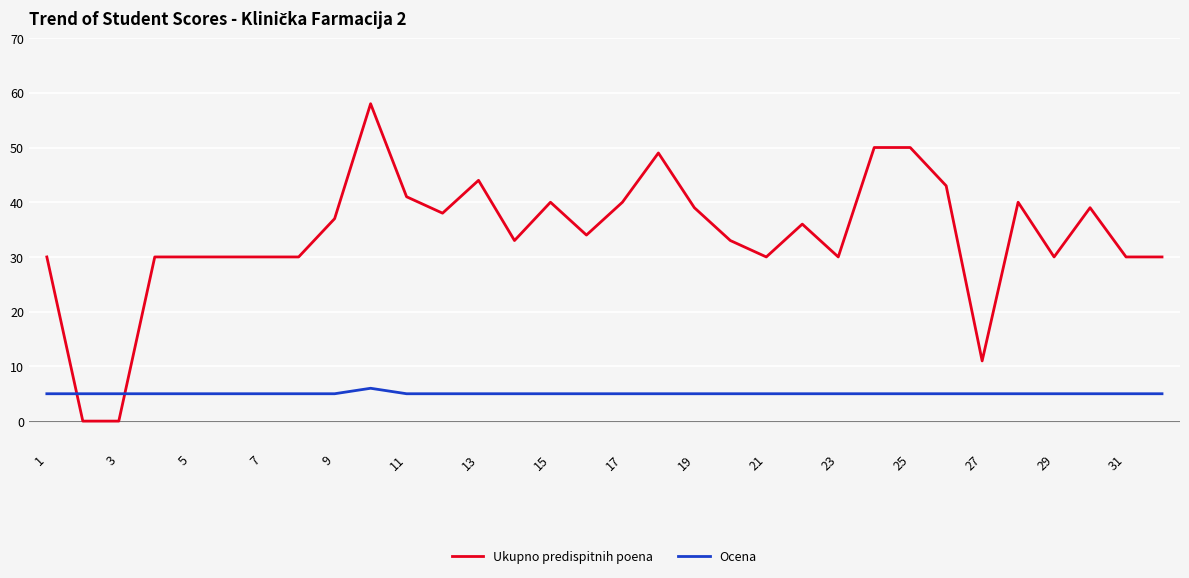

Rank the series by their maximum value, from highest to lowest.

Ukupno predispitnih poena, Ocena